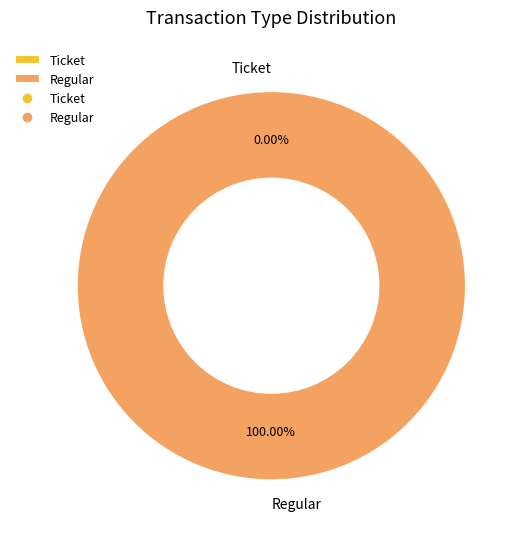

How many slices are in this pie chart?

2